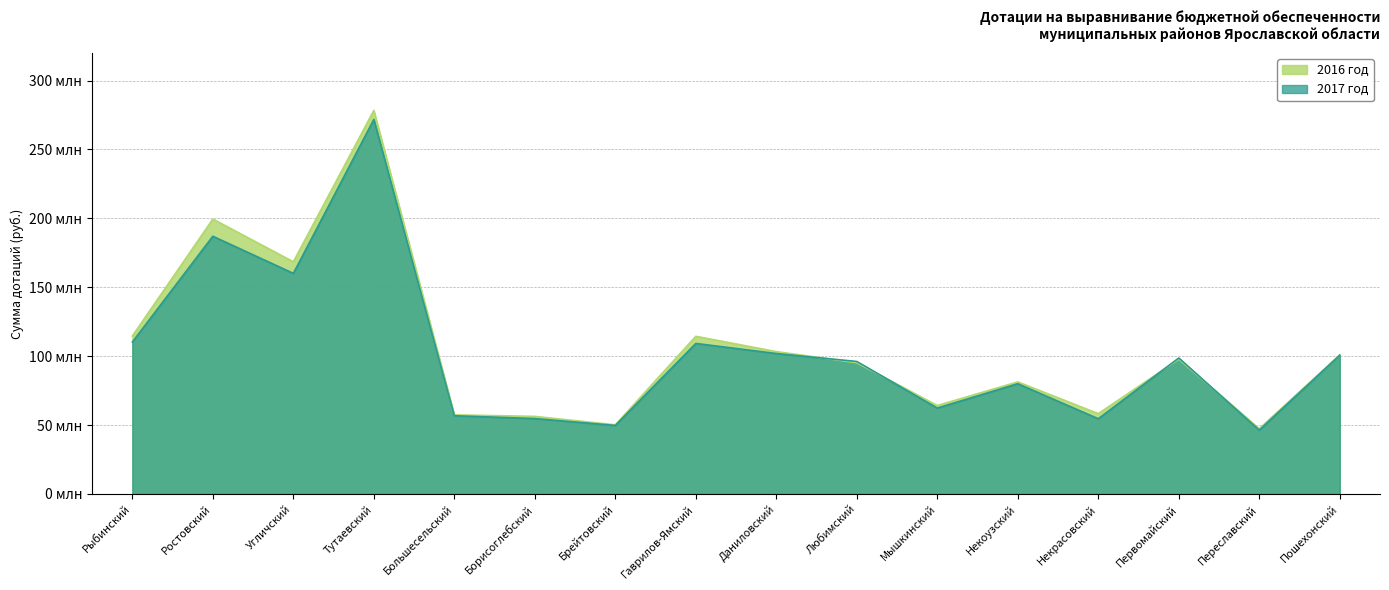

What position from the right is Любимский?

7